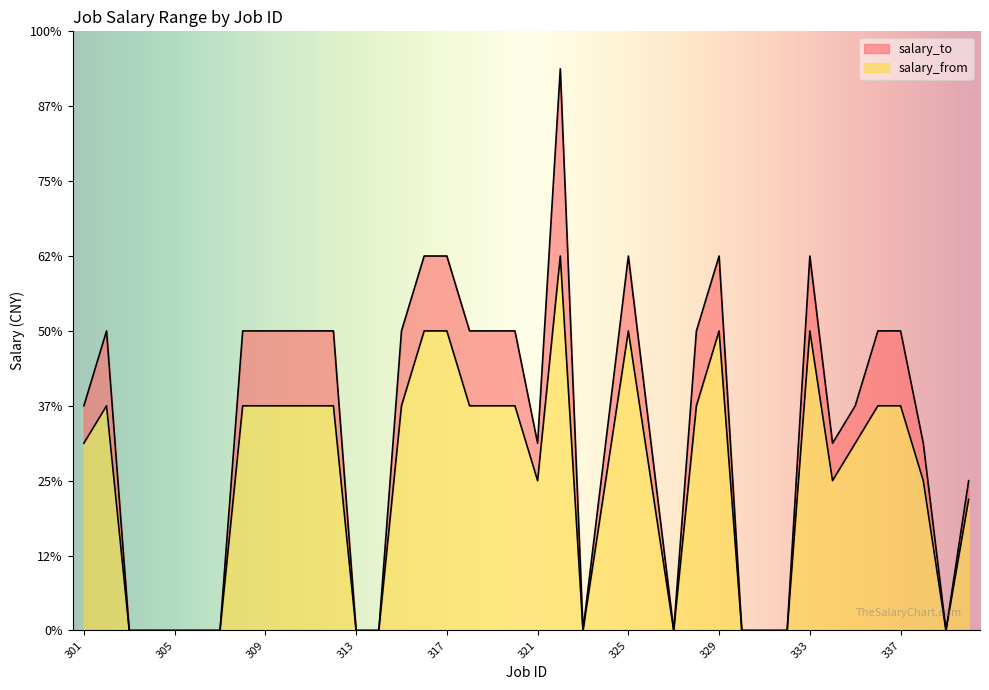

True or false: salary_from and salary_to cross at least once.

False